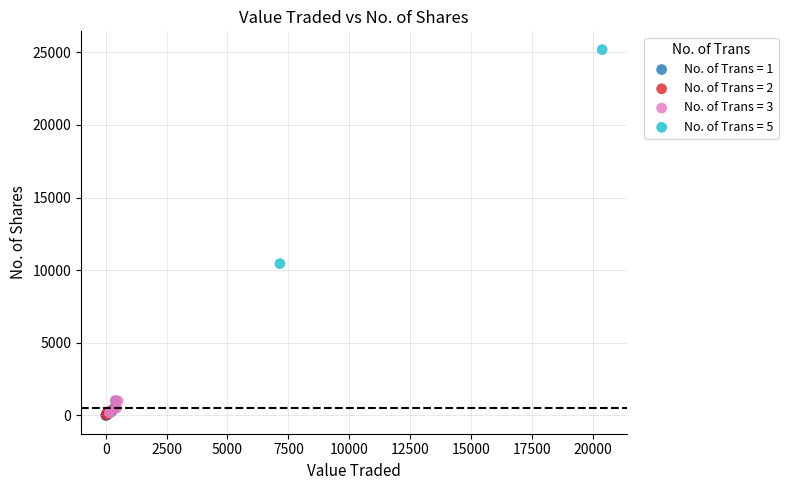

What are all the series names shown in the legend?

No. of Trans = 1, No. of Trans = 2, No. of Trans = 3, No. of Trans = 5